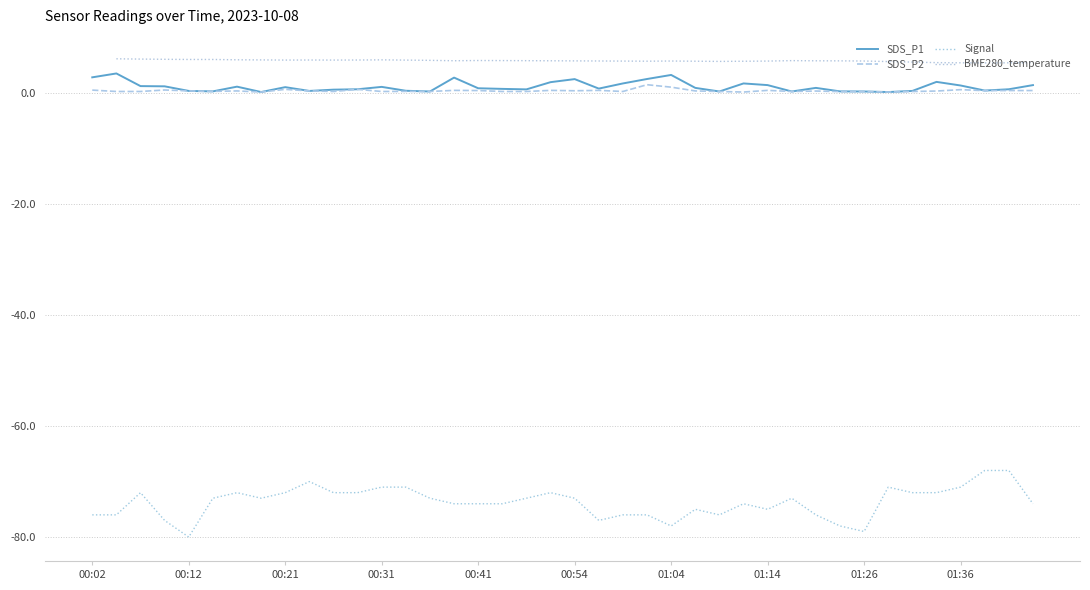

True or false: SDS_P1 has a value of 2.5 at 00:54.

True